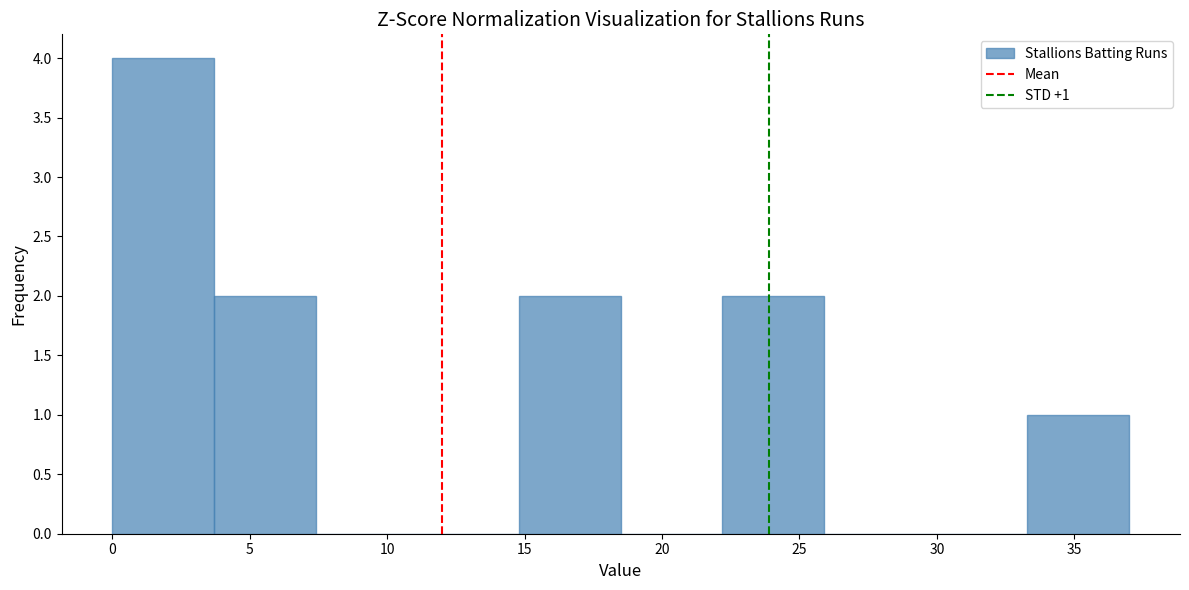

Which range on the x-axis has the tallest bar?

0.0 to 3.7